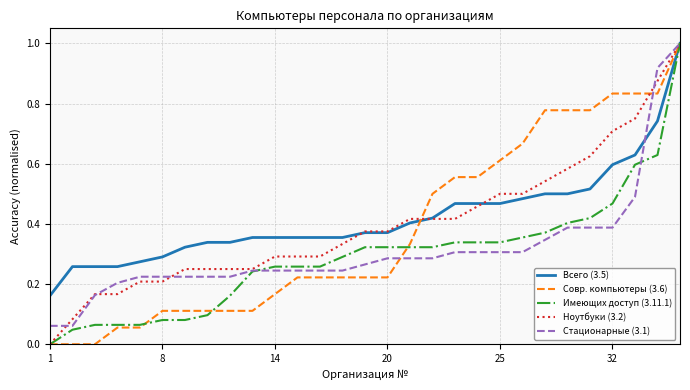

What is the greatest value displayed?

1.0